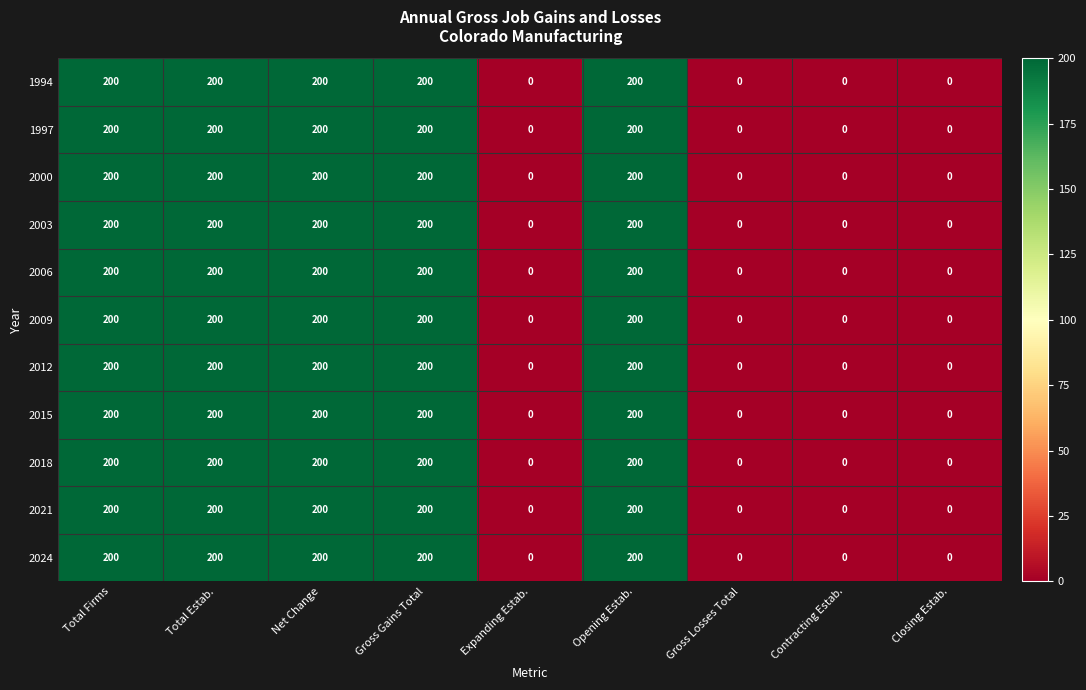

The 2018 series shows 200 at Total Estab.. True or false?

True